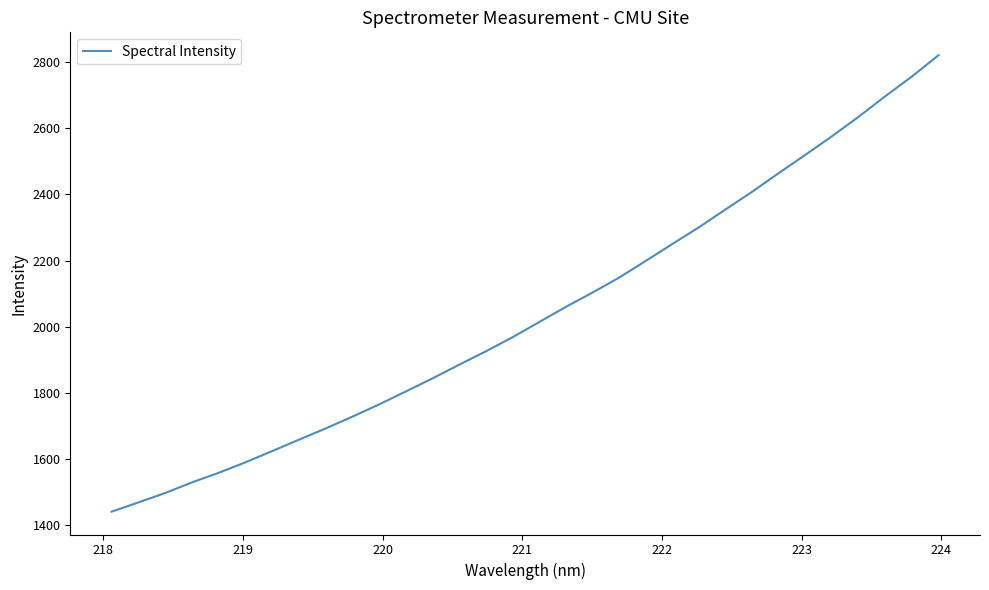

What is the difference between the maximum and minimum values?

1380.9